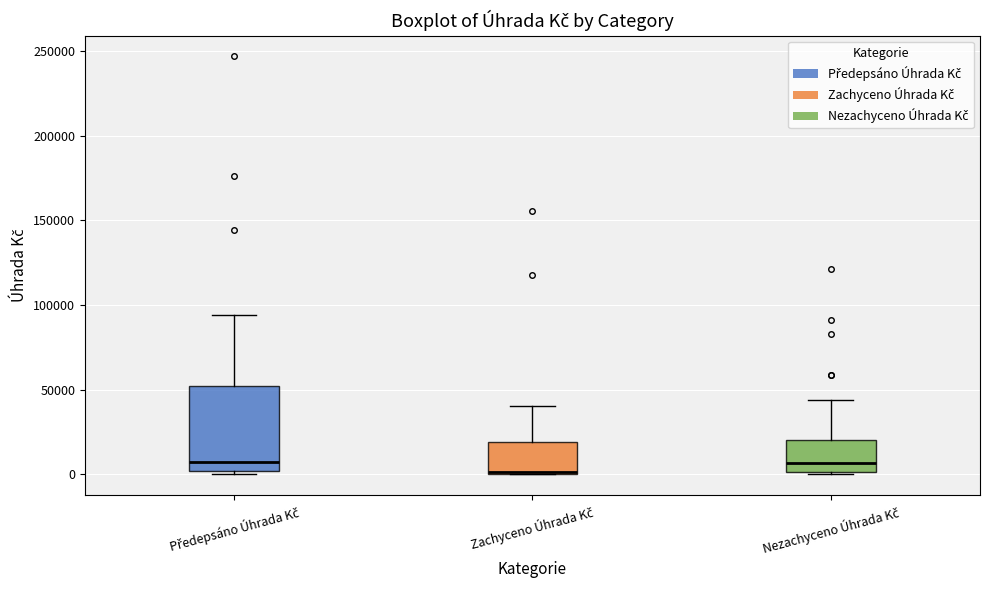

Reading left to right, read every box against the y-axis: the position of its median line, the range the box covers, and the ends of its whiskers. The values are not printed on the chart, so give them approximately, as read against the axis.

Předepsáno Úhrada Kč: median 10000, box 0 to 50000, whiskers 0 (just below the box's lower edge) to 95000
Zachyceno Úhrada Kč: median 0 (drawn on the box's lower edge), box 0 to 20000, whiskers 0 to 40000
Nezachyceno Úhrada Kč: median 5000, box 0 to 20000, whiskers 0 to 45000